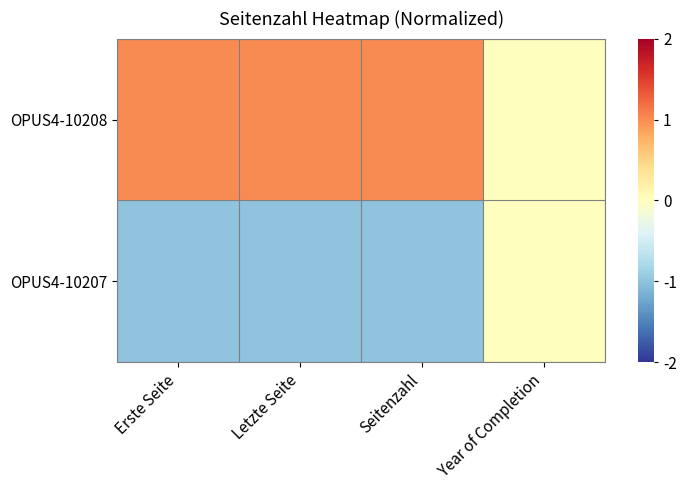

At which category does the chart reach its minimum across all series?

Erste Seite